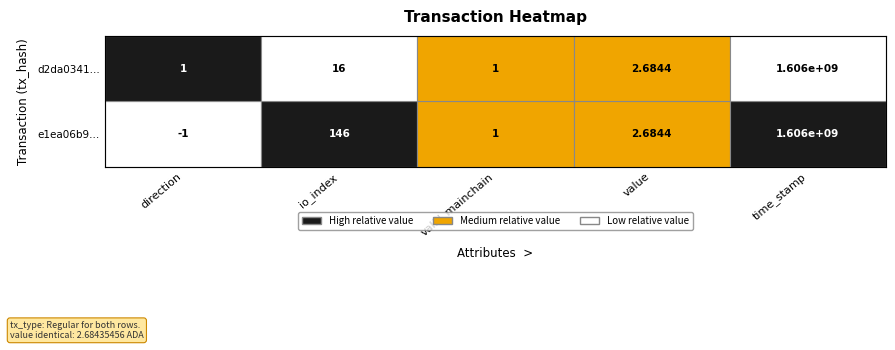

What is the difference between the highest and lowest values at io_index?

130.0